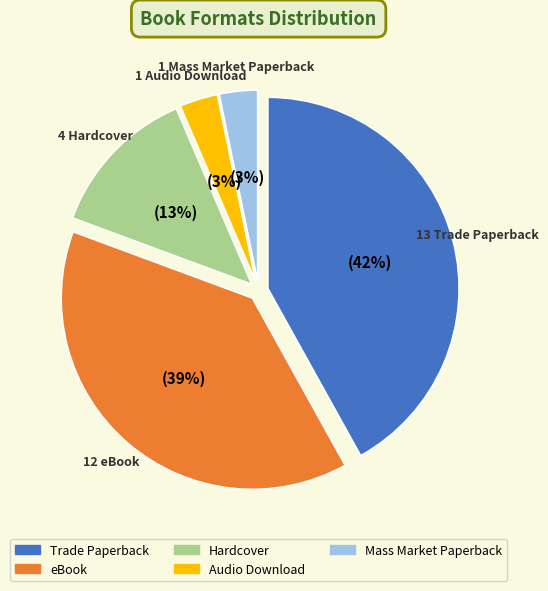

Does any single category account for the majority?

No